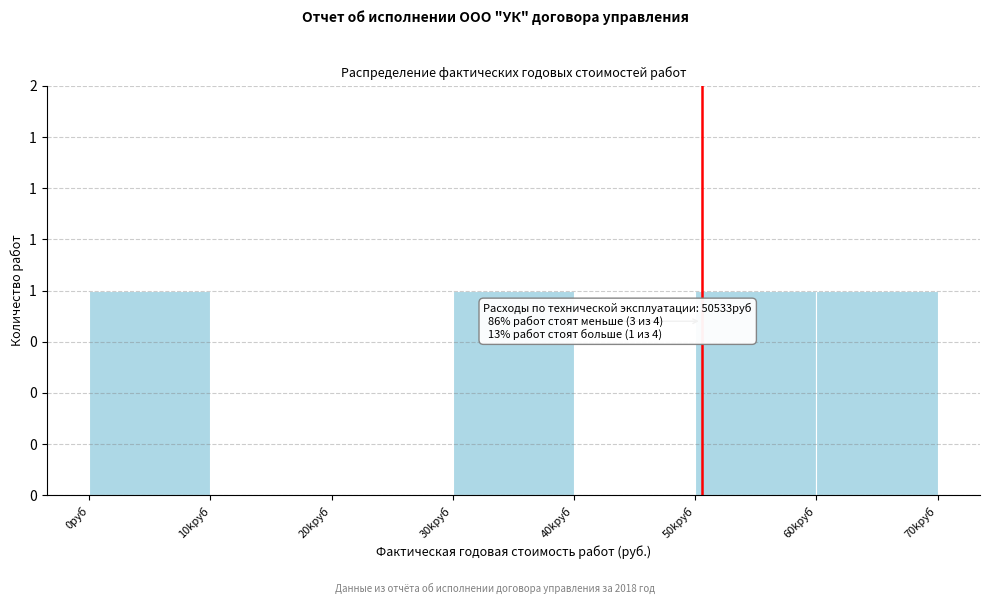

Are the bars horizontal?

No